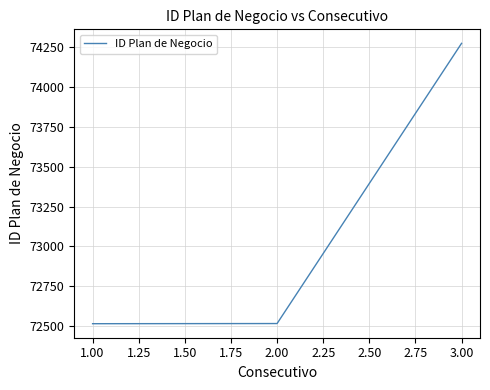

What is the smallest value displayed?

72515